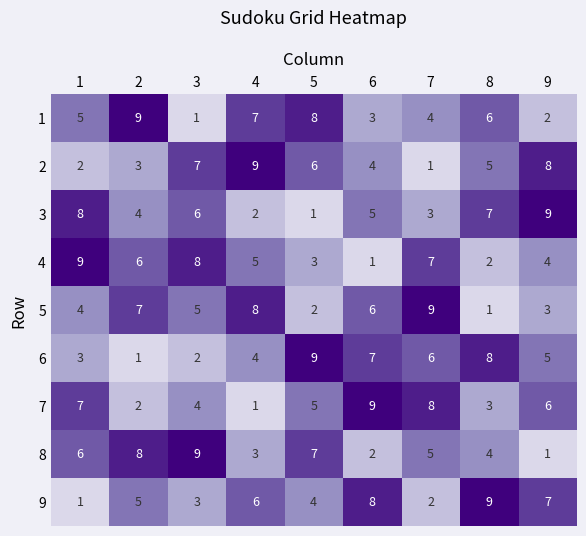

Between 1 and 2, which series saw the biggest shift?

7